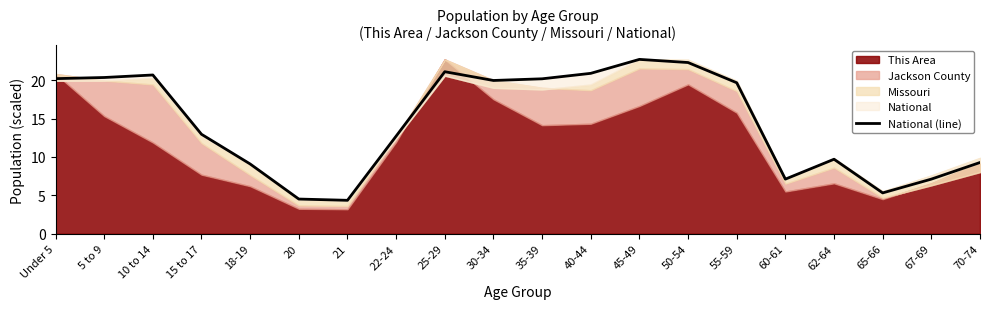

What is the difference between the values at 20 and 55-59?

15.1